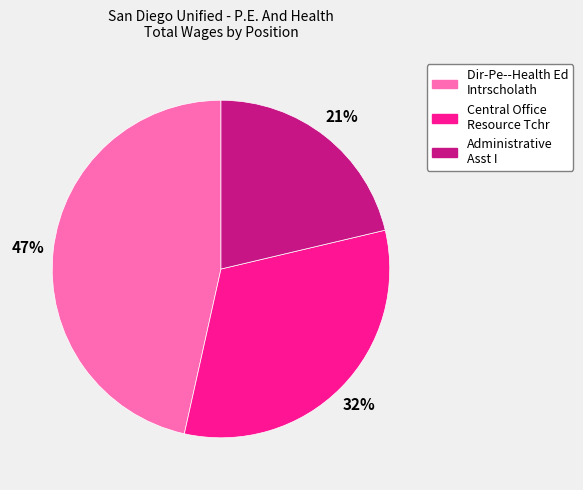

What percentage is the Administrative Asst I slice, to the nearest percent?

21%